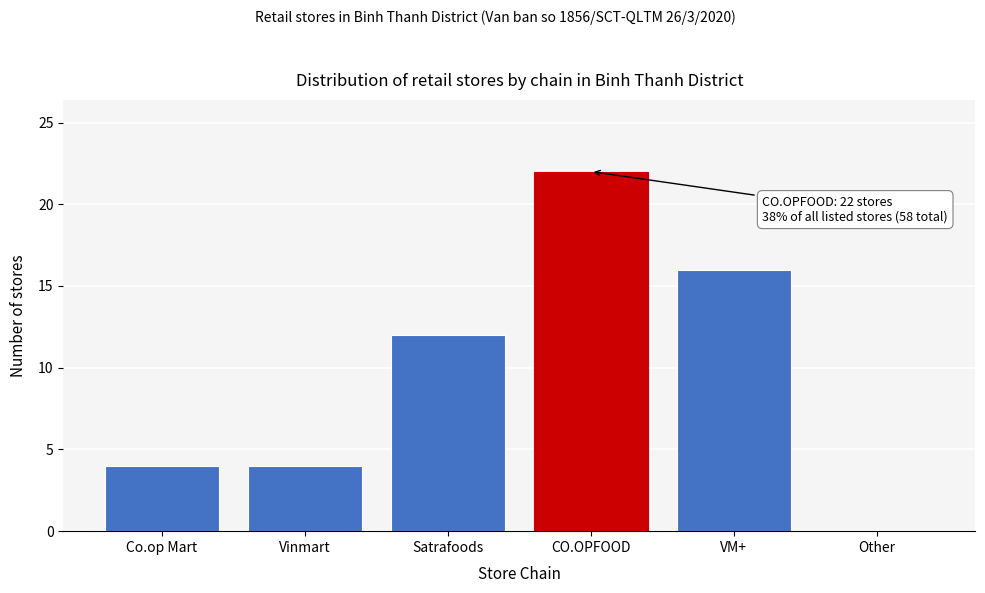

Reading left to right, what are all the values shown in this chart?

Co.op Mart=4	Vinmart=4	Satrafoods=12	CO.OPFOOD=22	VM+=16	Other=0